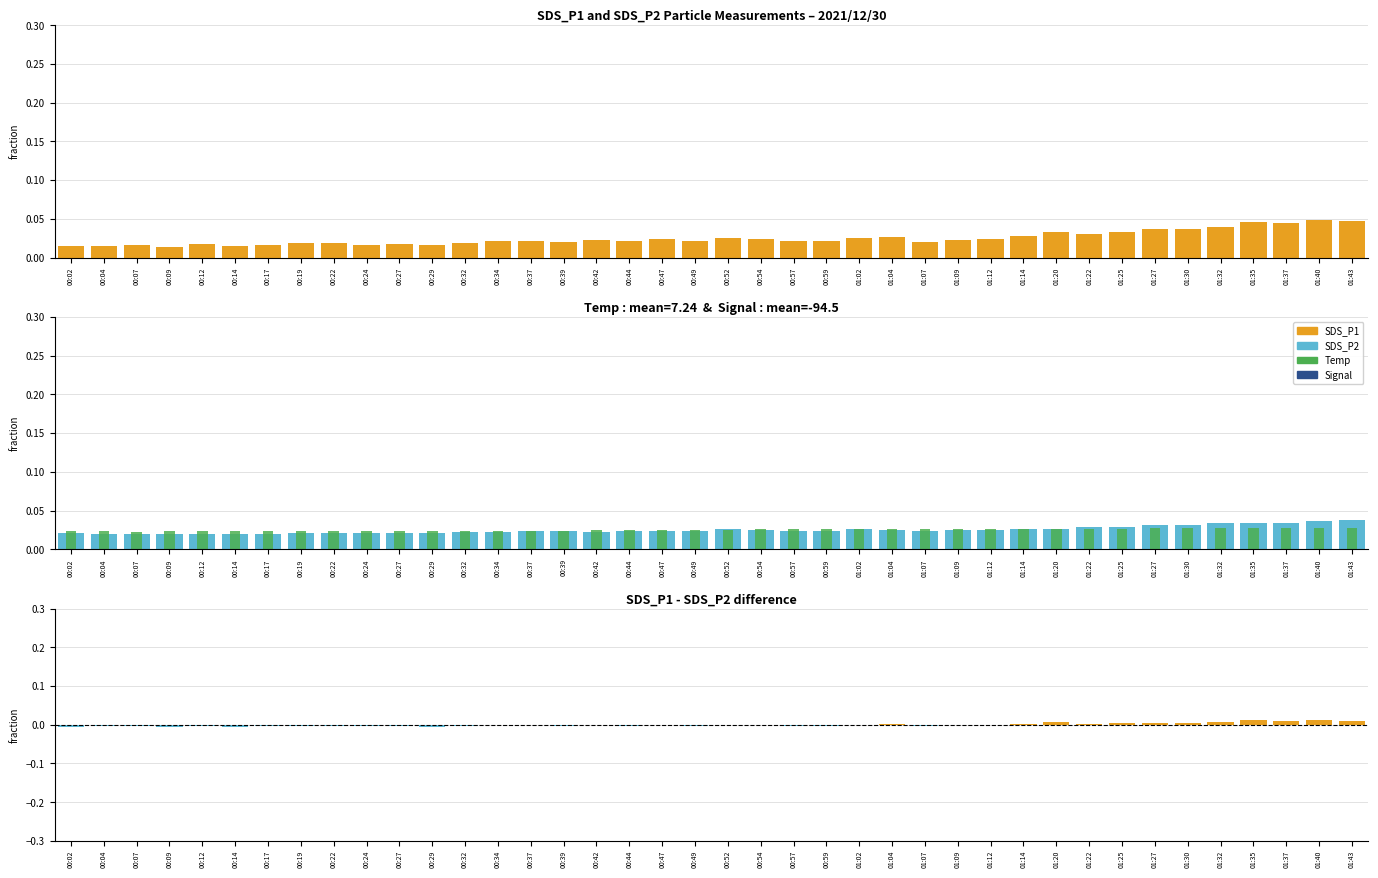

Is the value of SDS_P1 - SDS_P2 at 01:32 greater than the value of SDS_P1 at 00:02?

No